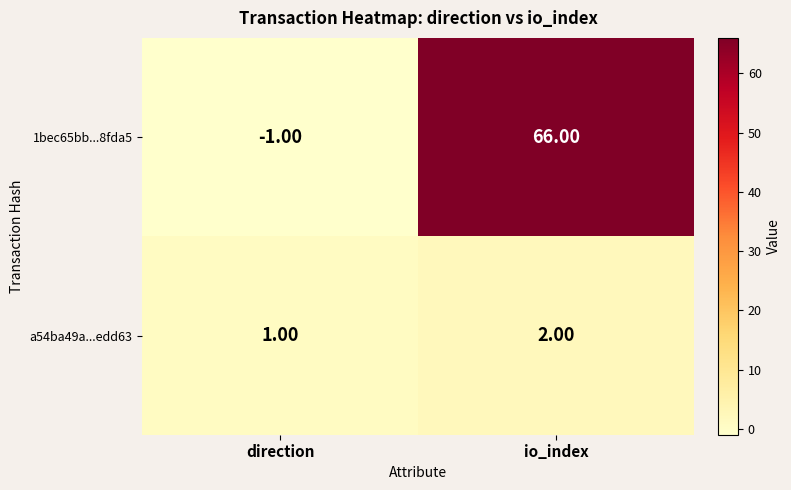

List the labels in order of 1bec65bb...8fda5 value, smallest first.

direction, io_index